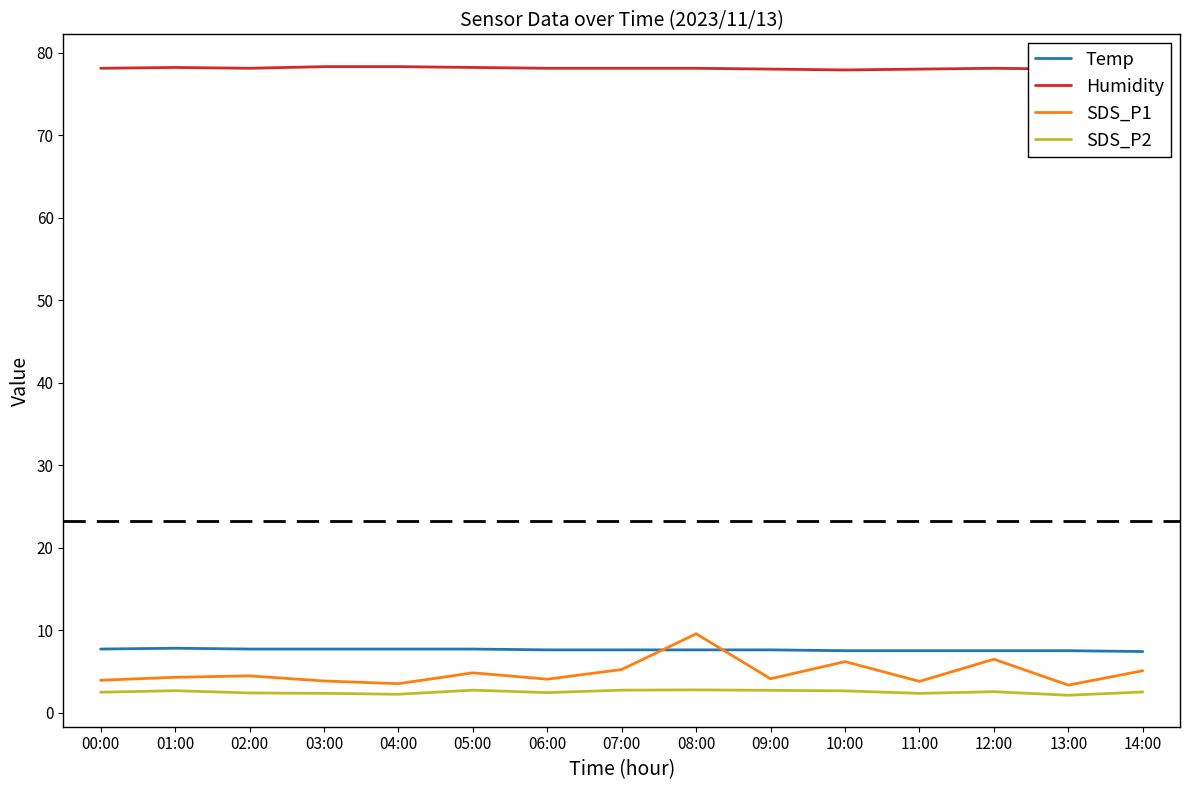

What is the difference between the second highest and second lowest values in the Temp series?

0.2